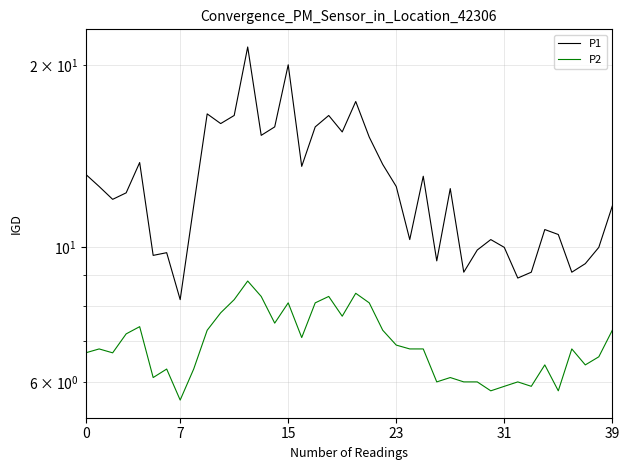

List the series in order of their overall mean, highest first.

P1, P2